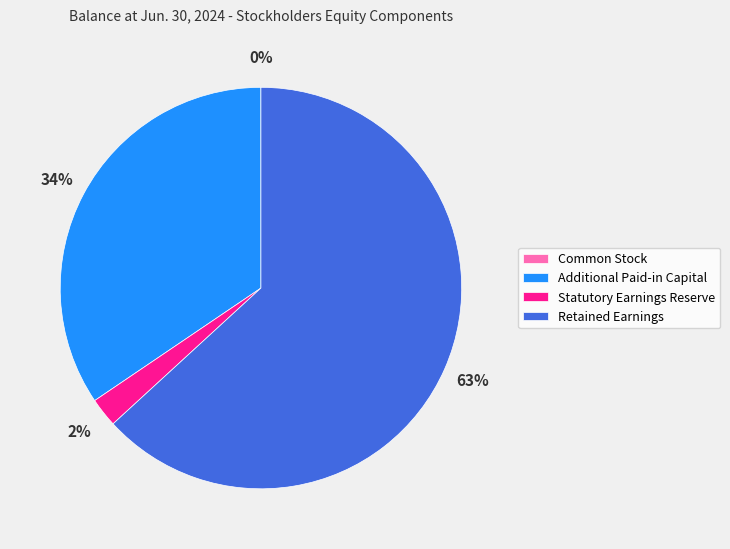

The Statutory Earnings Reserve slice represents 2% of the pie. True or false?

True